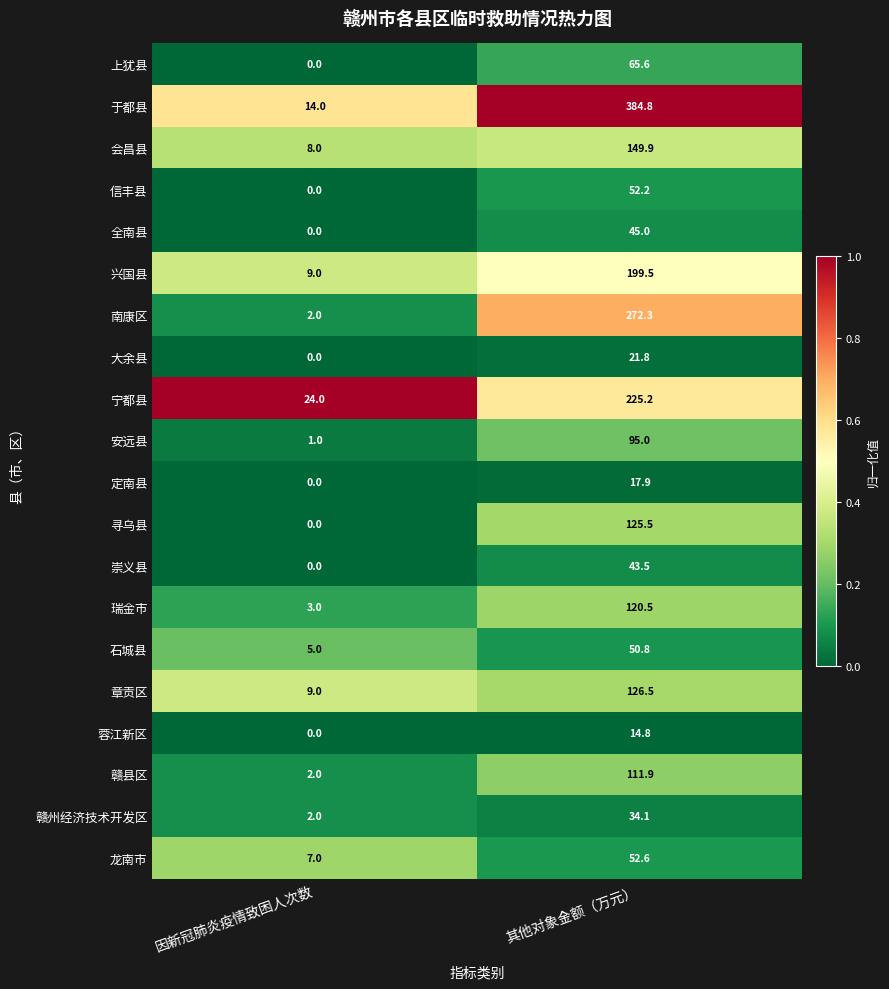

What is the spread (max minus min) of values at 因新冠肺炎疫情致困人次数?

24.0